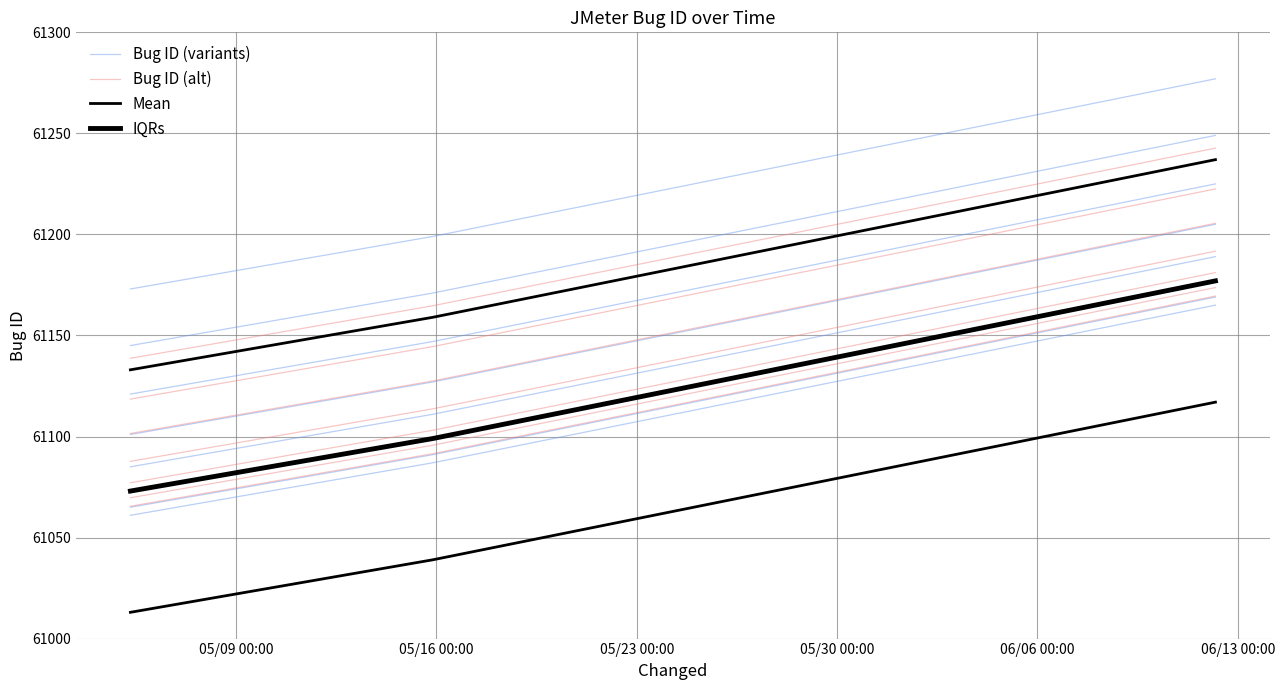

What is the sum of the Mean values at 05/23 00:00 and 05/09 00:00?

122250.0